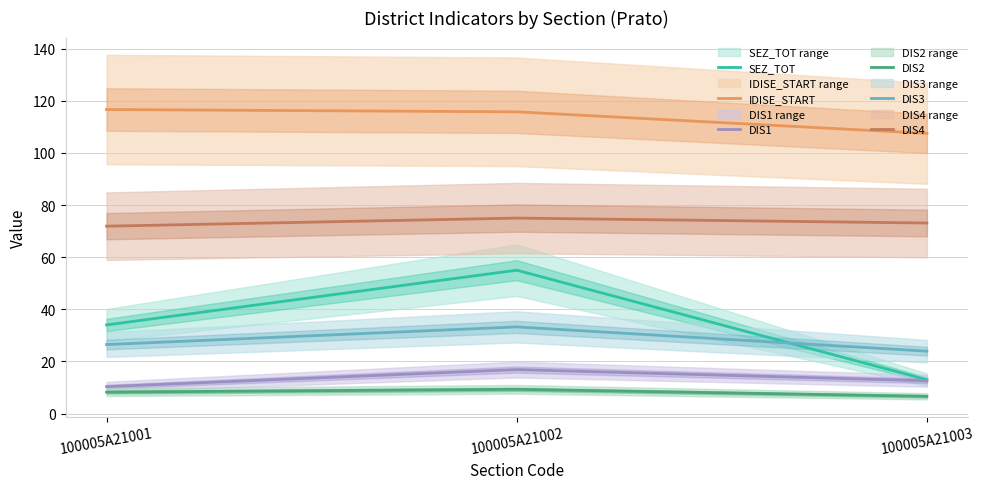

At how many categories does at least one series exceed 46?

3